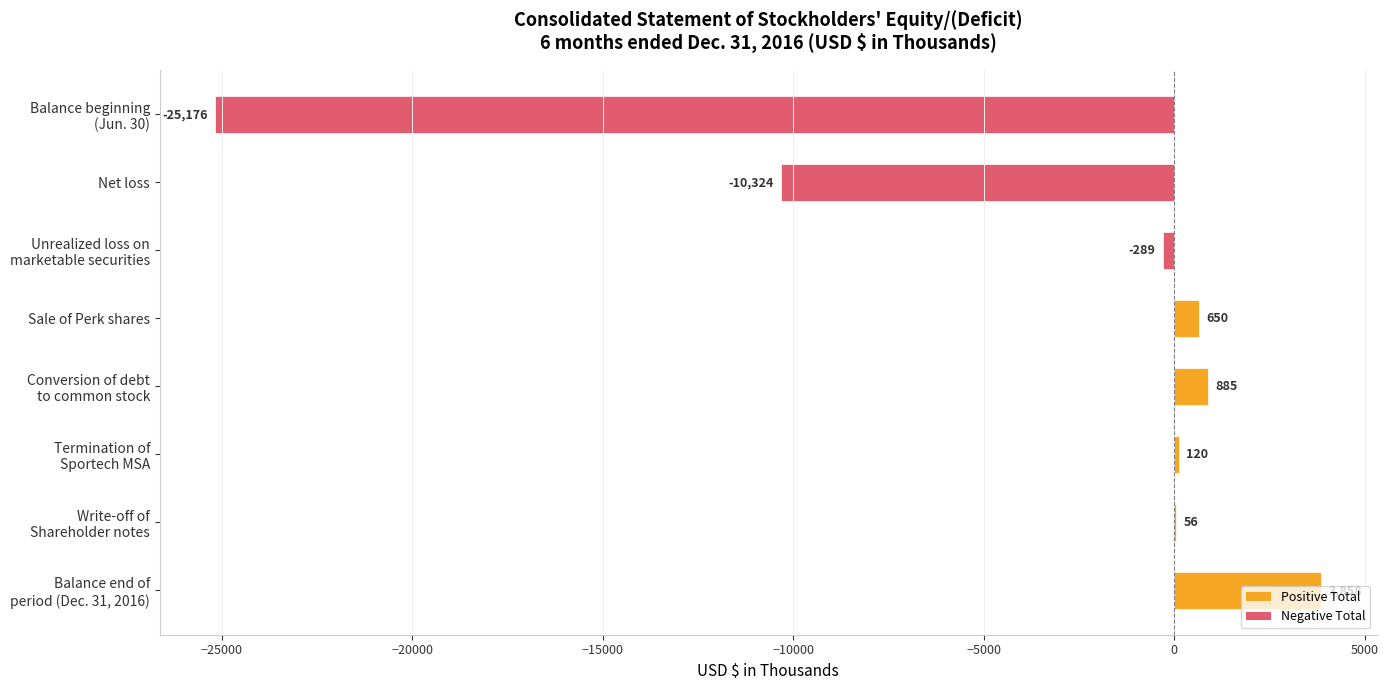

What is the greatest value displayed?

3858